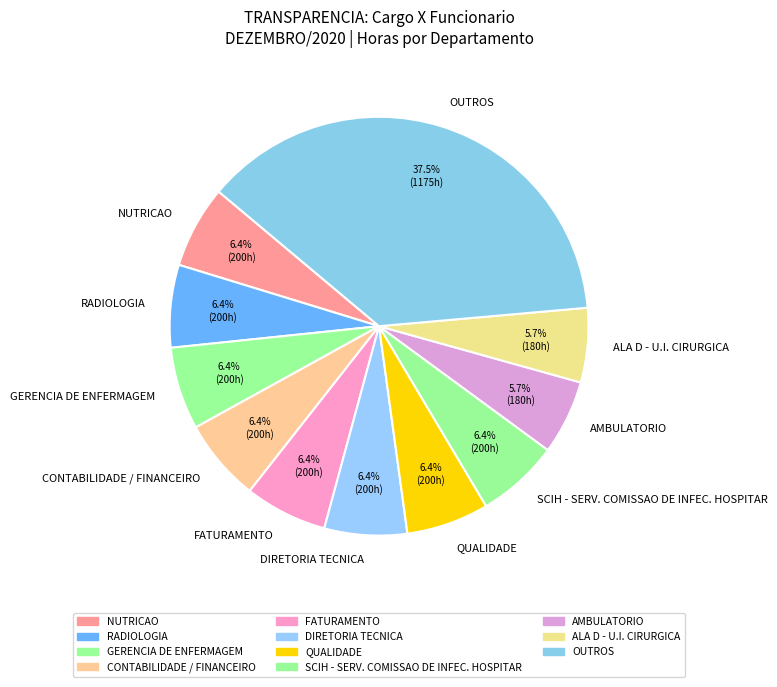

What percentage is the CONTABILIDADE / FINANCEIRO slice, to the nearest percent?

6%